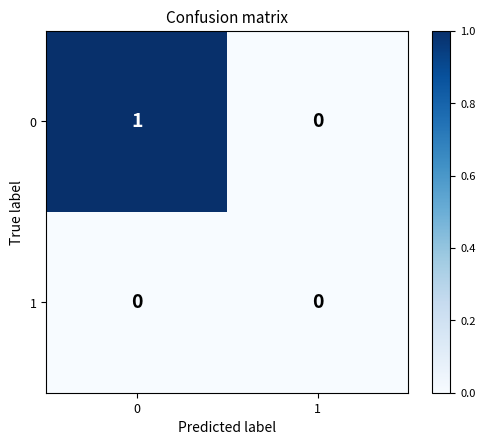

How many distinct data groups are displayed?

2